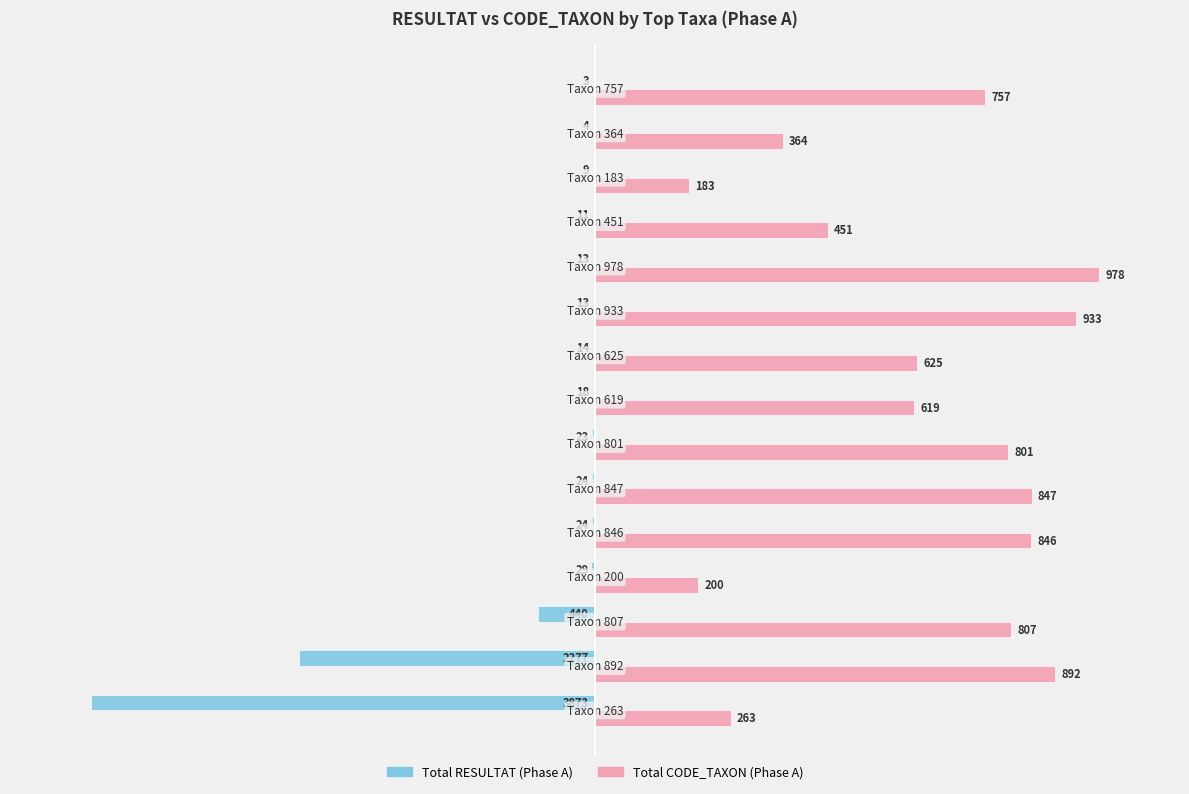

What are all the series names shown in the legend?

Total RESULTAT (Phase A), Total CODE_TAXON (Phase A)